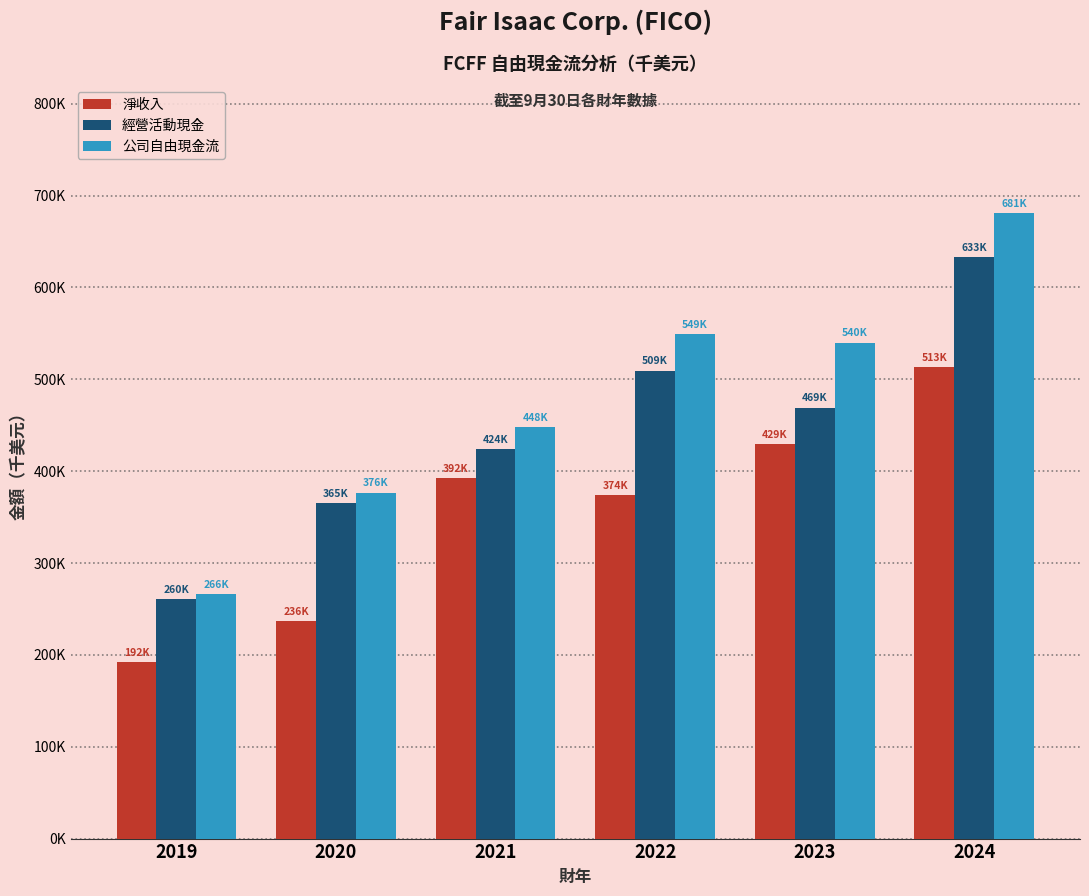

Rank the series by their average value, from highest to lowest.

公司自由現金流, 經營活動現金, 淨收入